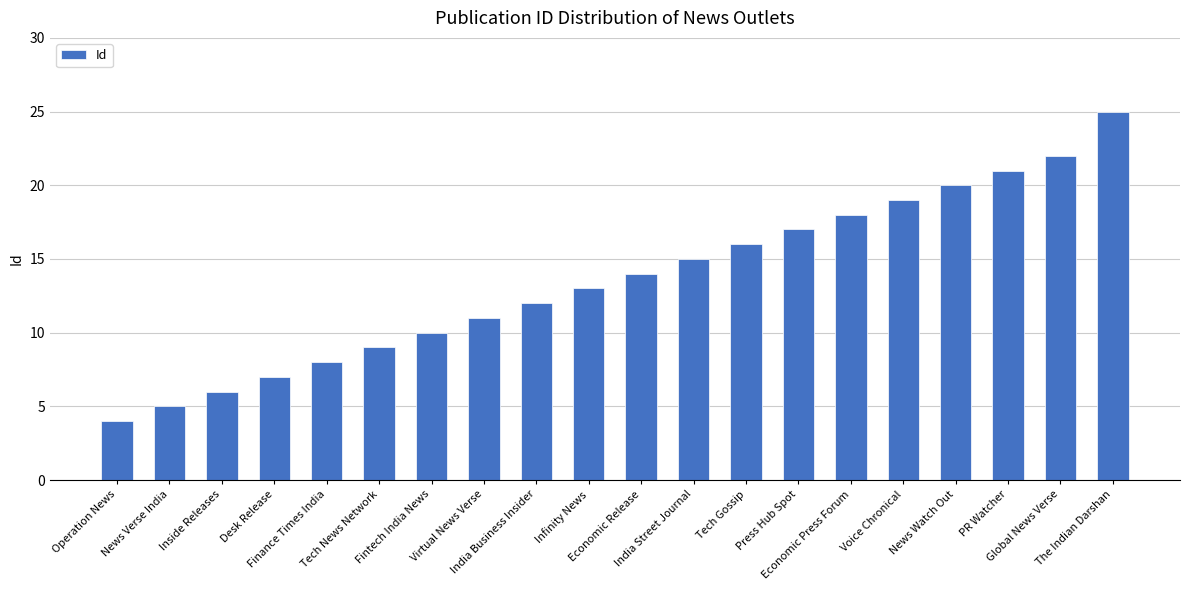

What is the label of the 6th bar from the right?

Economic Press Forum